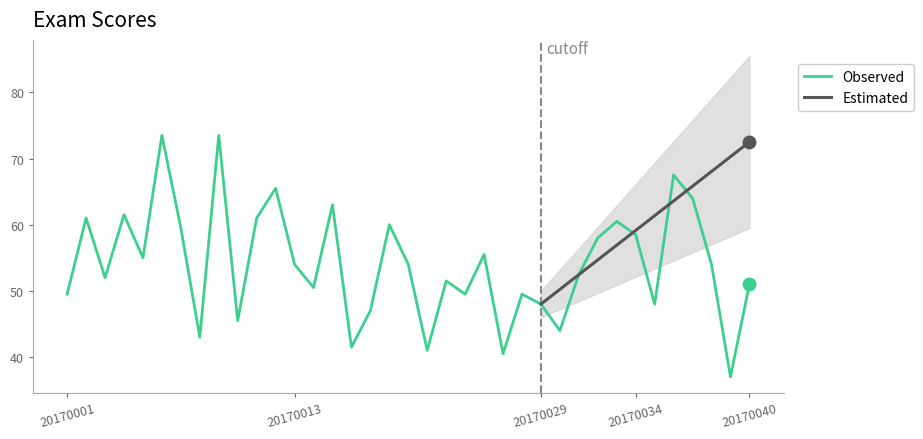

Reading left to right, list all the values displayed in this chart.

49.5	61.0	52.0	61.5	55.0	73.5	59.5	43.0	73.5	45.5	61.0	65.5	54.0	50.5	63.0	41.5	47.0	60.0	54.0	41.0	51.5	49.5	55.5	40.5	49.5	48.0	44.0	52.5	58.0	60.5	58.5	48.0	67.5	64.0	54.0	37.0	51.0